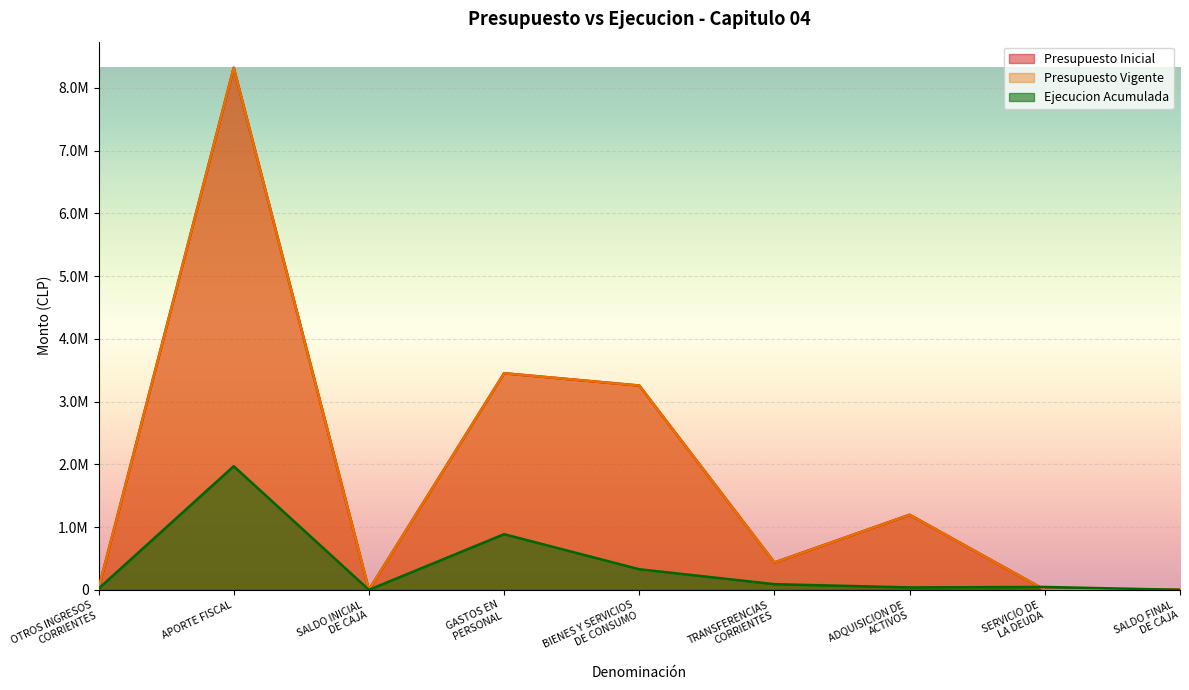

At which label does Ejecucion Acumulada reach its minimum?

SALDO INICIAL
DE CAJA